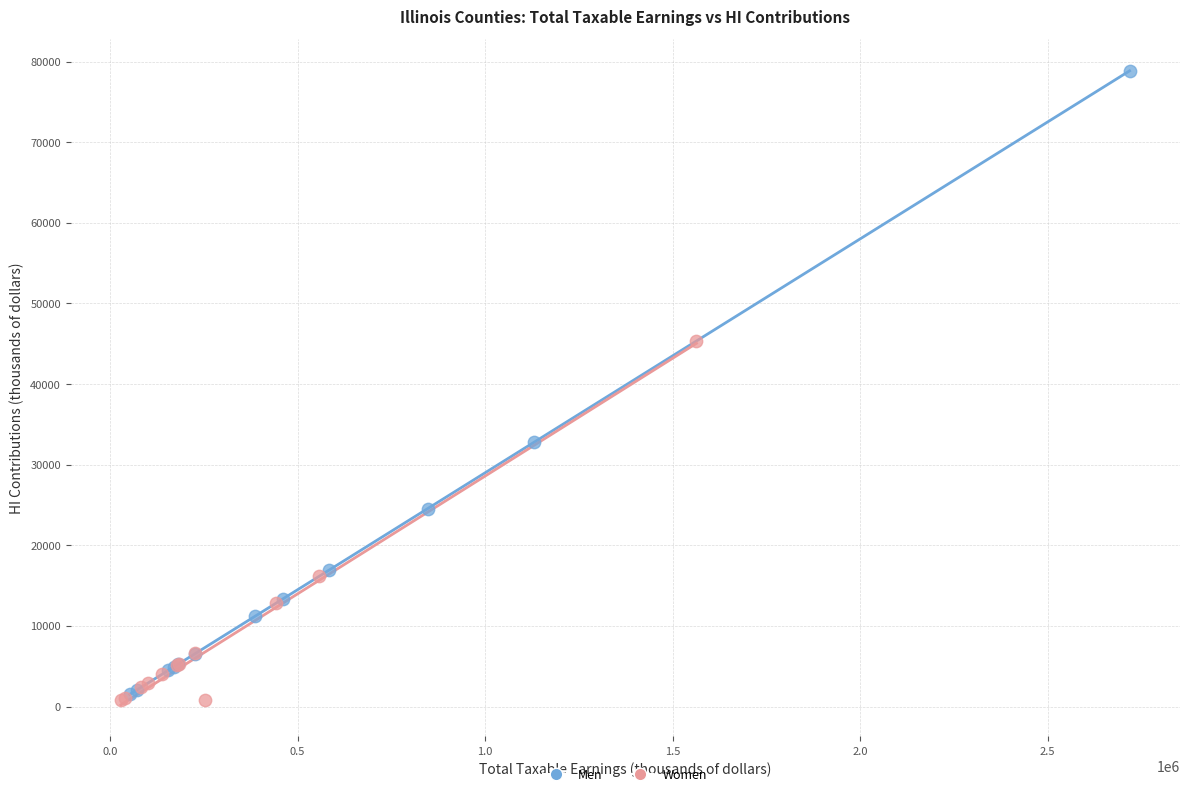

Which series reaches the maximum Y coordinate?

Men